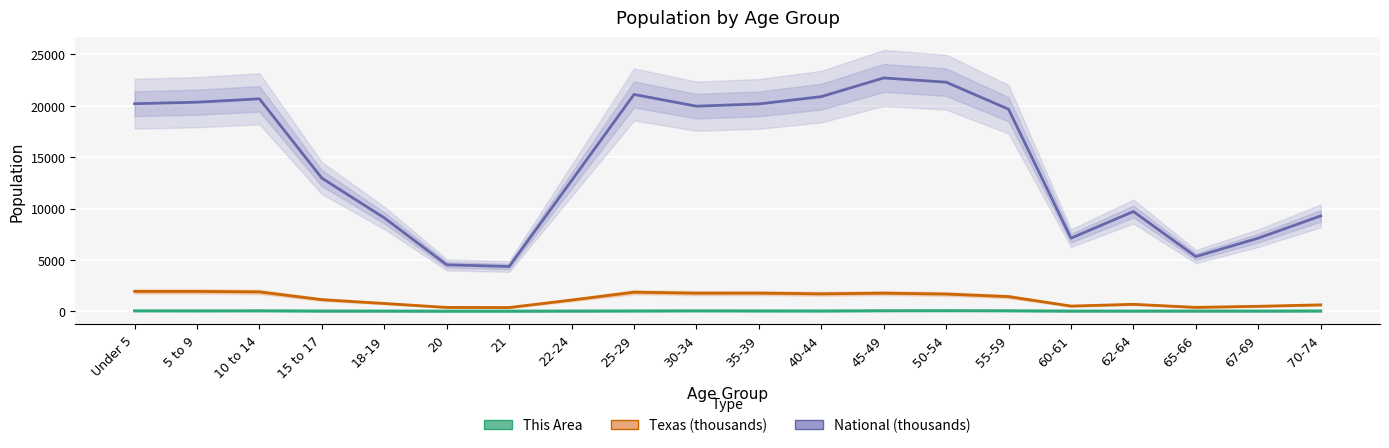

True or false: Texas (thousands) and National (thousands) cross at least once.

False